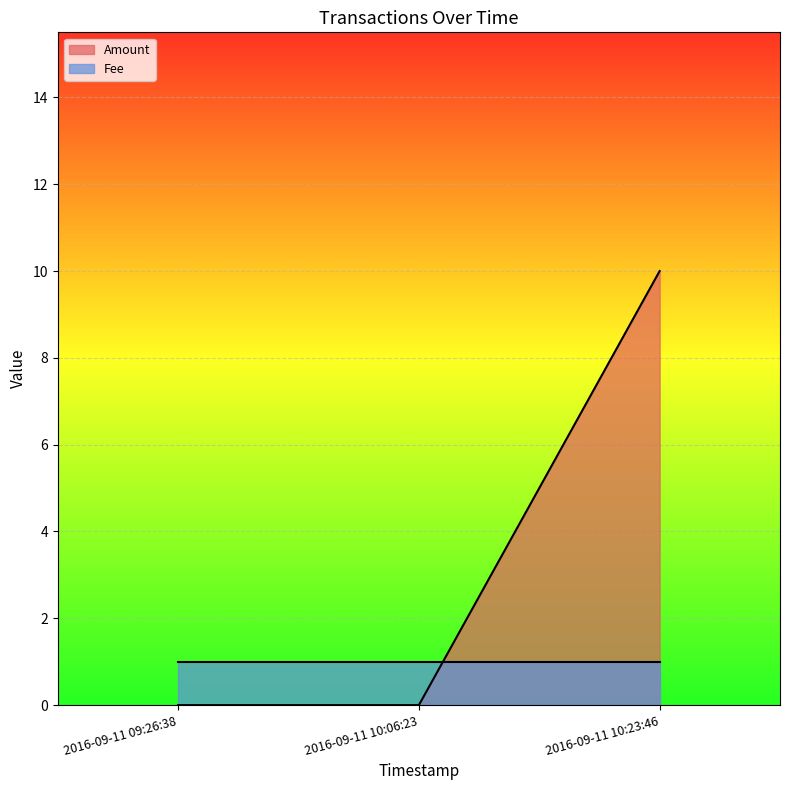

True or false: the data shows -5 at 2016-09-11 10:06:23.

False